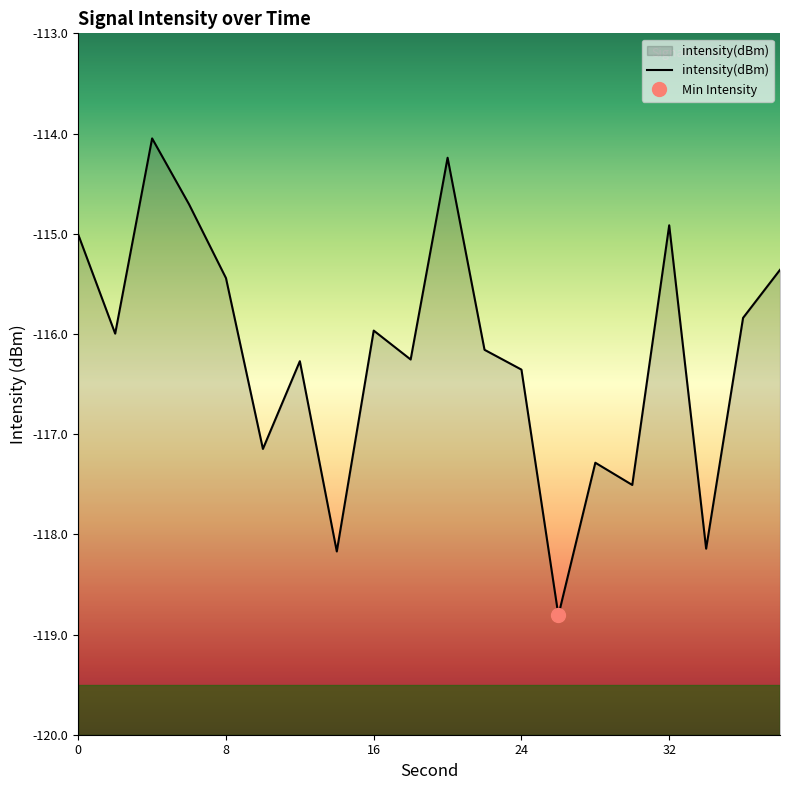

What is the lowest value of the intensity(dBm) series?

-118.8